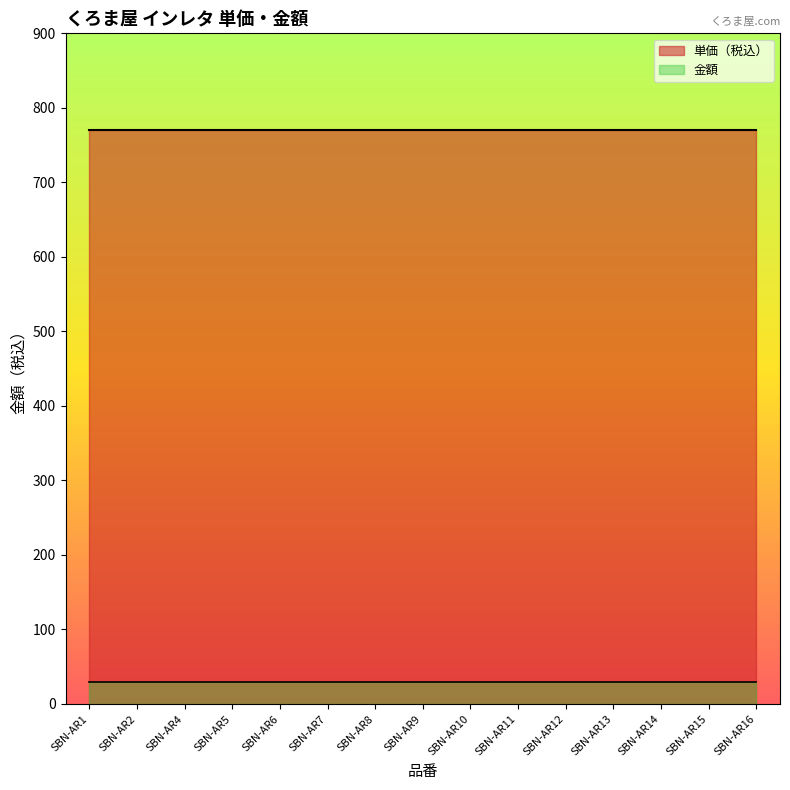

What are all the series names shown in the legend?

単価（税込）, 金額